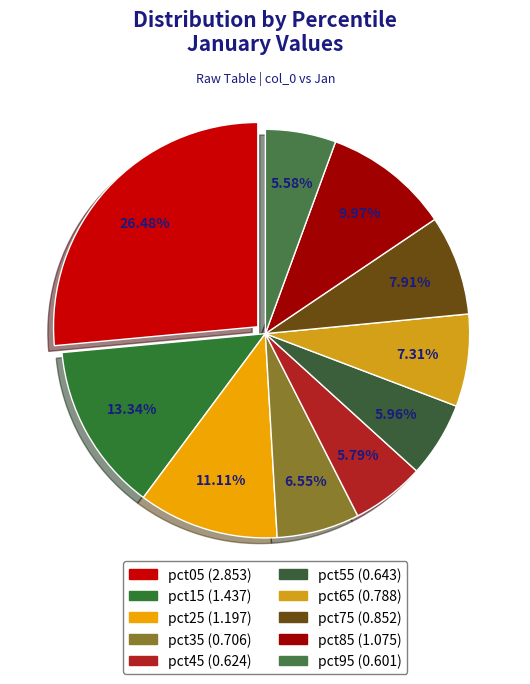

To the nearest percent, what is the difference between the largest and smallest slice percentages?

21%